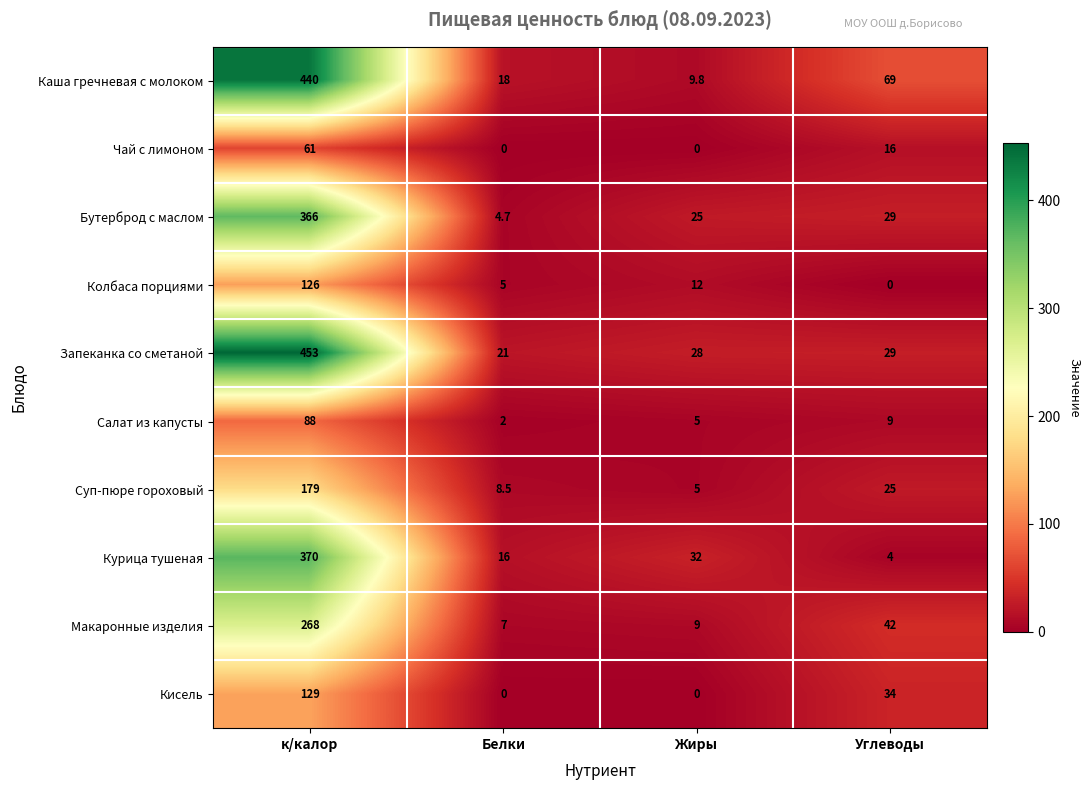

Rank the series at к/калор from highest to lowest value.

Запеканка со сметаной, Каша гречневая с молоком, Курица тушеная, Бутерброд с маслом, Макаронные изделия, Суп-пюре гороховый, Кисель, Колбаса порциями, Салат из капусты, Чай с лимоном